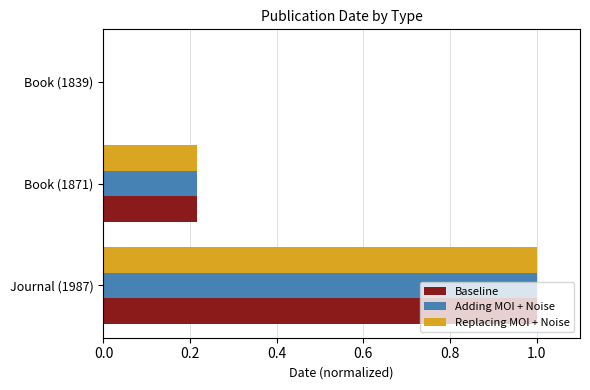

How many values in the Baseline series exceed 0?

2